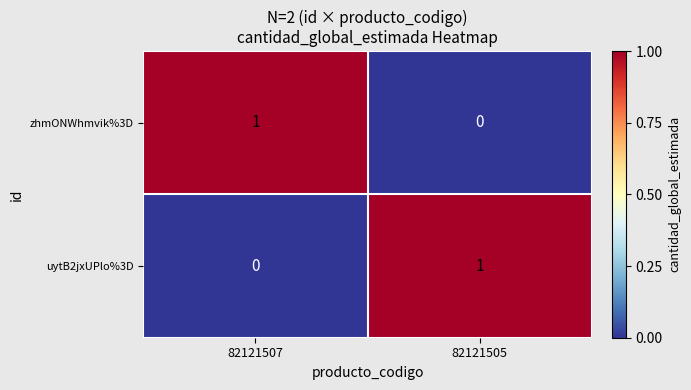

Reading right to left, what are all the values shown in this chart?

zhmONWhmvik%3D: 0	1
uytB2jxUPlo%3D: 1	0